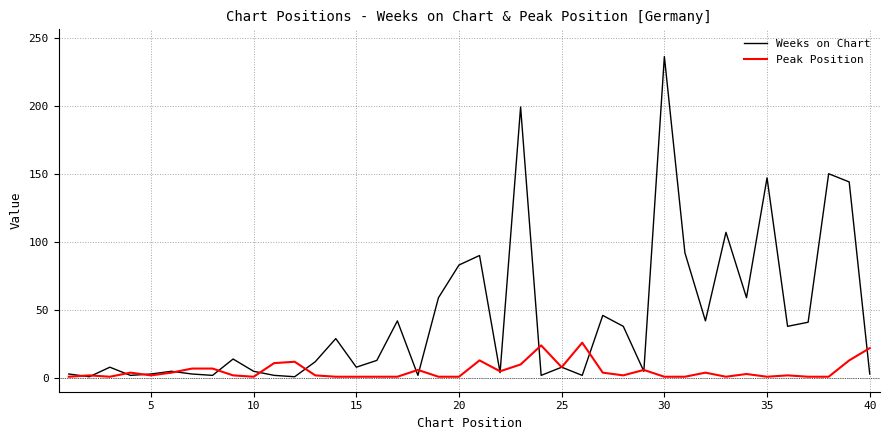

Which series has the largest total across all categories?

Weeks on Chart